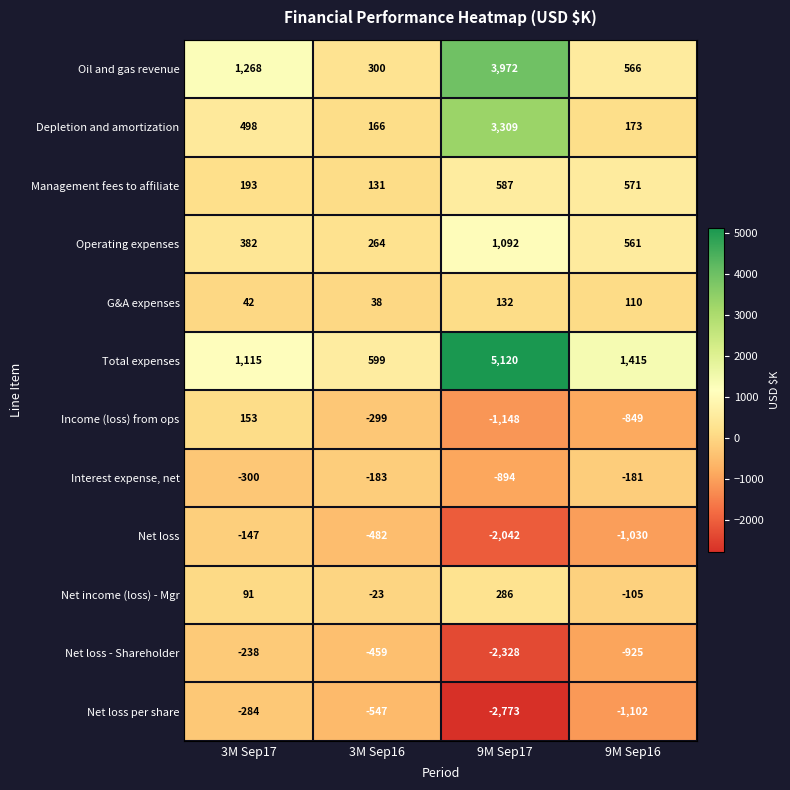

Read the Depletion and amortization value at 9M Sep16.

173